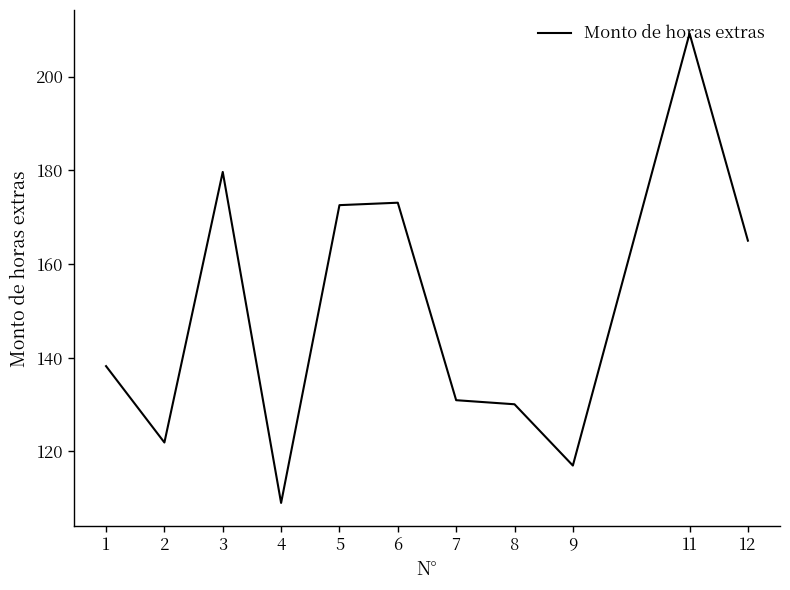

What is the approximate value at 12?

165.0